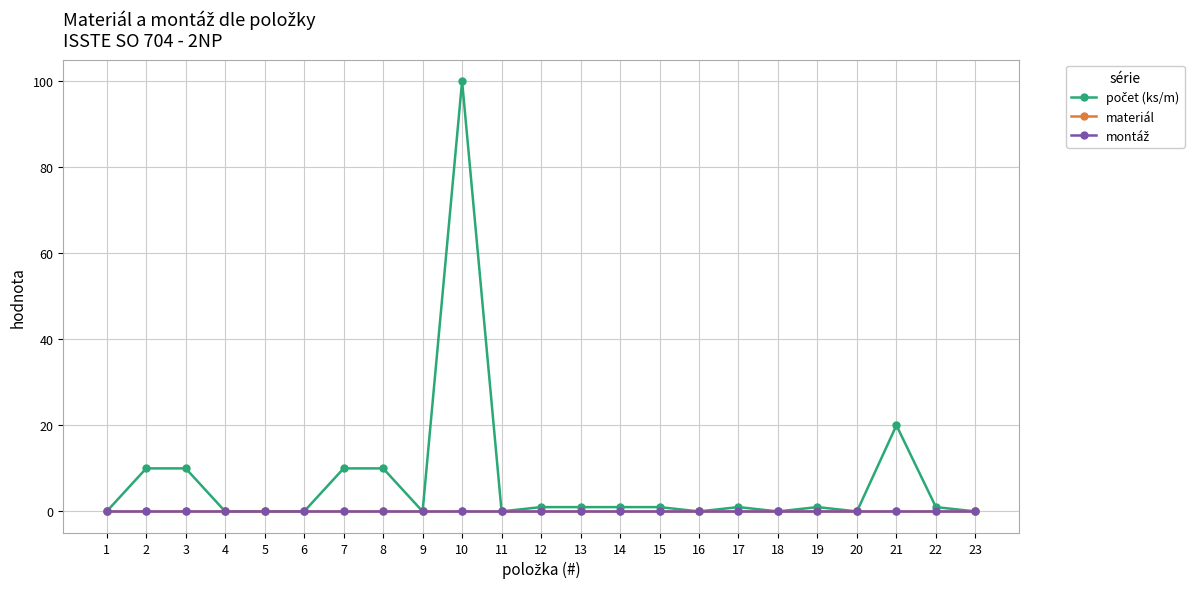

Where does the počet (ks/m) series first go above 1?

2